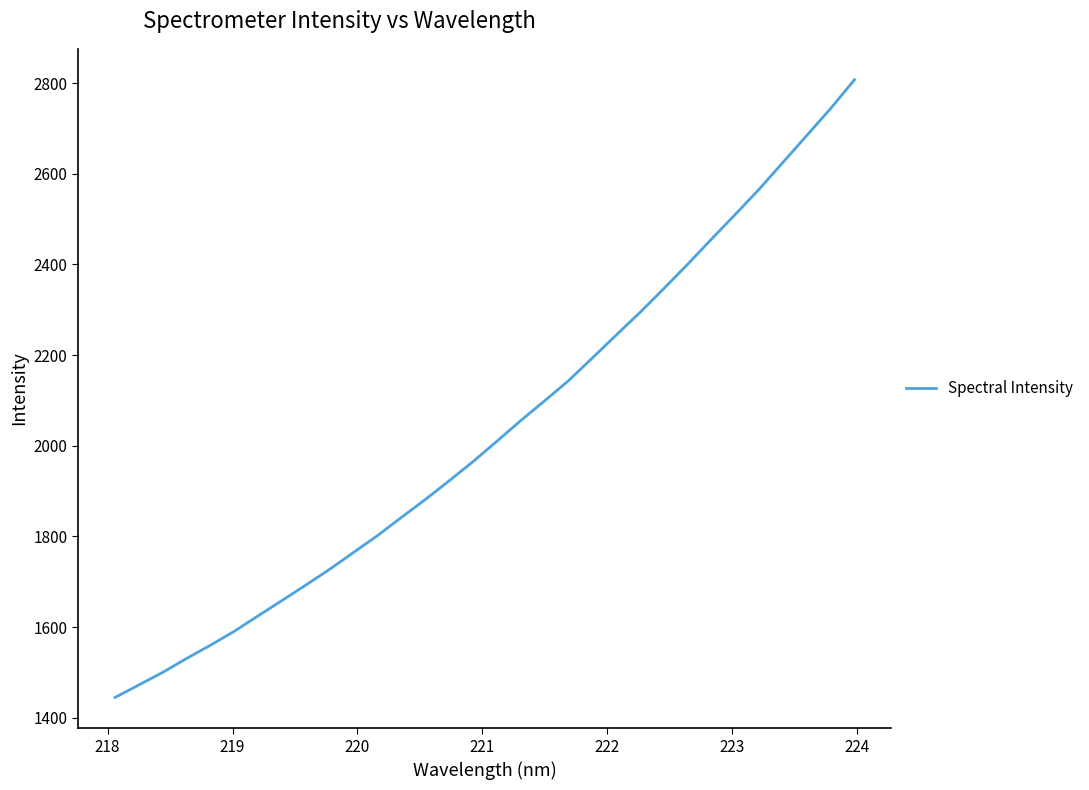

What is the difference between the maximum and minimum values?

1362.9